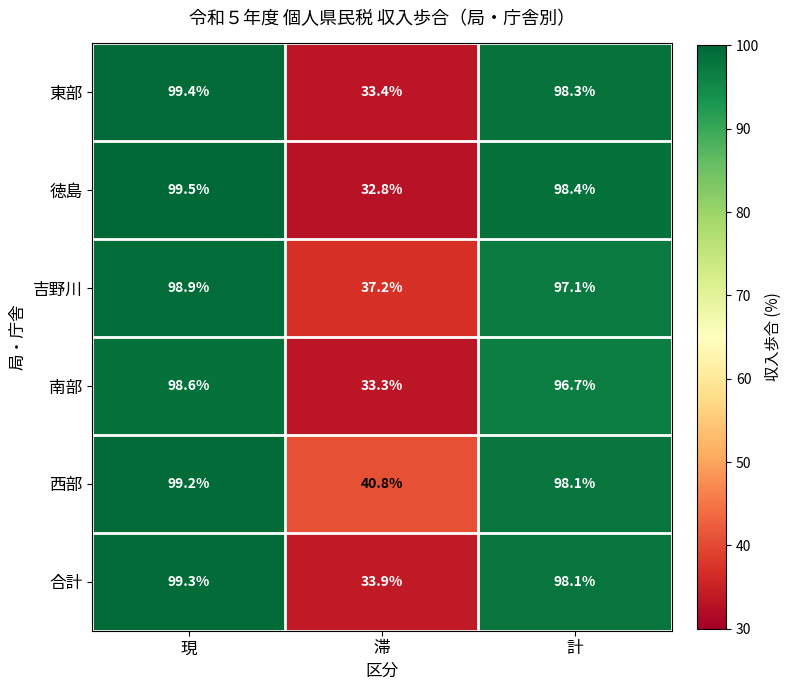

What is the spread (max minus min) of values at 滞?

8.0